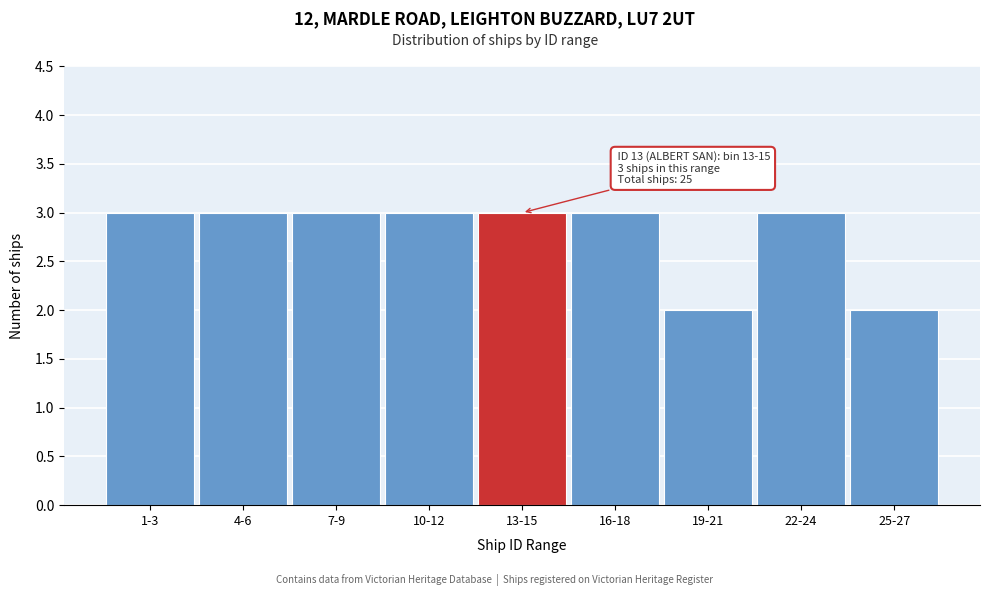

Reading left to right, transcribe all the data shown in this chart.

1-3=3	4-6=3	7-9=3	10-12=3	13-15=3	16-18=3	19-21=2	22-24=3	25-27=2